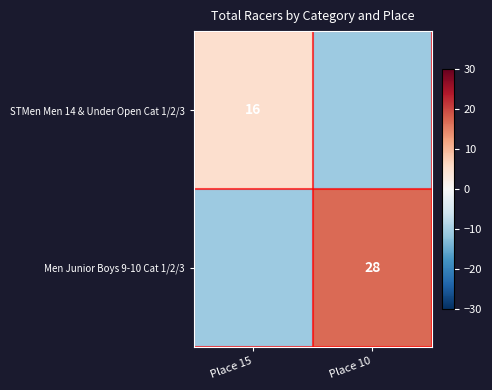

The value of STMen Men 14 & Under Open Cat 1/2/3 at Place 15 is 16. True or false?

True